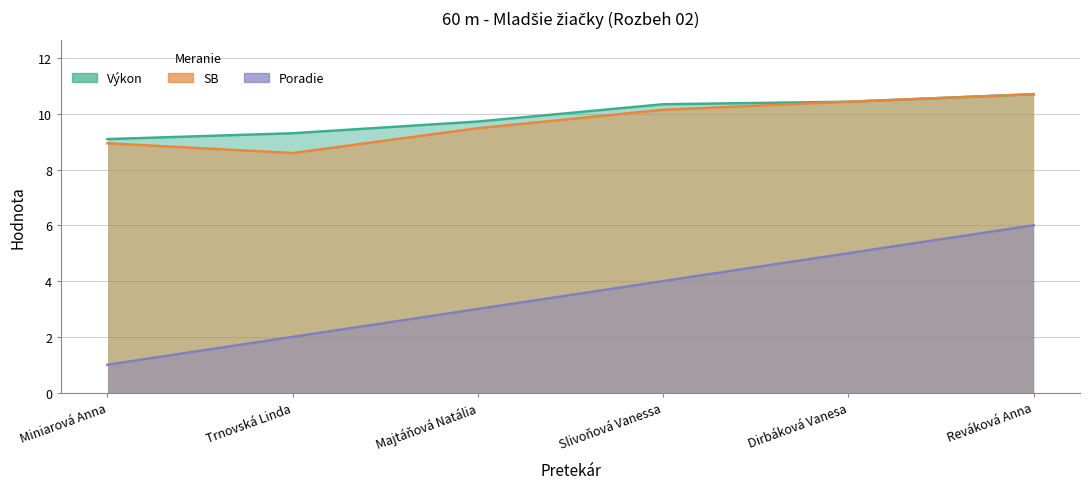

Reading left to right, transcribe all the data shown in this chart.

Poradie: Miniarová Anna=1.0	Trnovská Linda=2.0	Majtáňová Natália=3.0	Slivoňová Vanessa=4.0	Dirbáková Vanesa=5.0	Reváková Anna=6.0
Výkon: Miniarová Anna=9.1	Trnovská Linda=9.3	Majtáňová Natália=9.7	Slivoňová Vanessa=10.3	Dirbáková Vanesa=10.4	Reváková Anna=10.7
SB: Miniarová Anna=8.9	Trnovská Linda=8.6	Majtáňová Natália=9.5	Slivoňová Vanessa=10.1	Dirbáková Vanesa=10.4	Reváková Anna=10.7